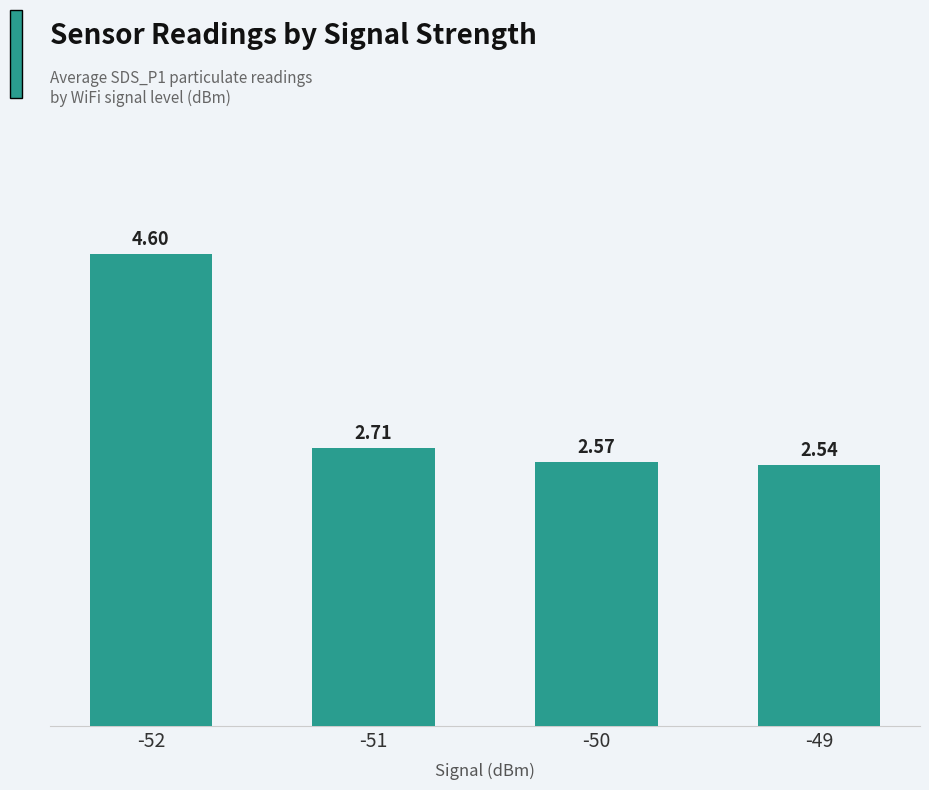

How many values are between 2 and 4?

3